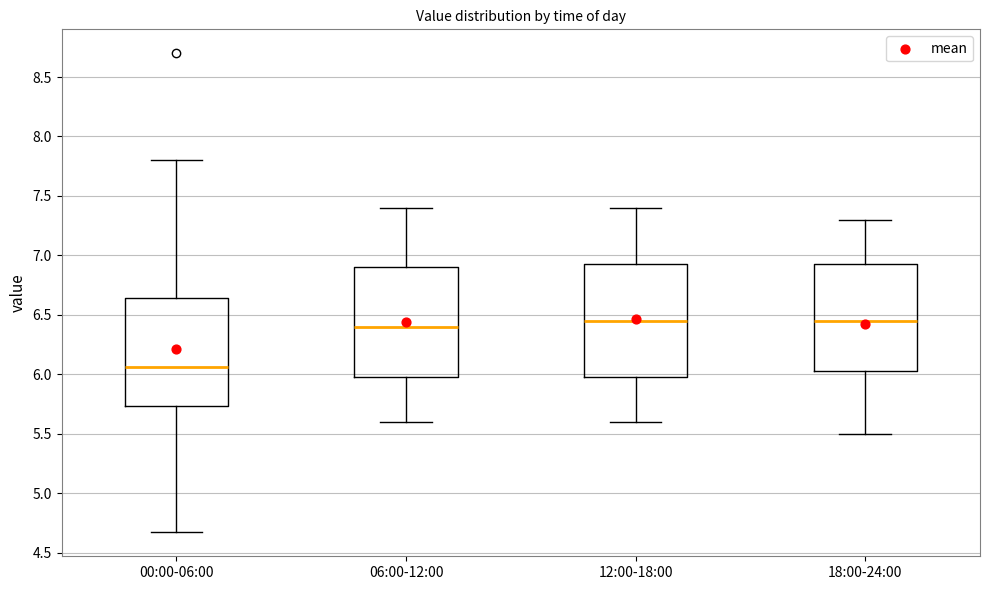

Where does the median line of the box for 18:00-24:00 sit on the y-axis? The values are not printed on the chart, so give them approximately, as read against the axis.

6.45